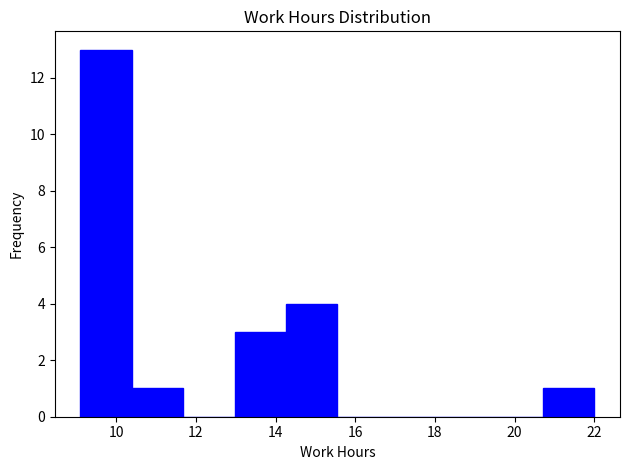

Reading left to right, transcribe this chart: for each bar, give the range it covers on the x-axis and its height. Neither the bar edges nor the heights are printed on the chart, so give them approximately, as read against the axes.

9.2 to 10.4: 13
10.4 to 11.6: 1
11.6 to 13.0: 0
13.0 to 14.2: 3
14.2 to 15.6: 4
15.6 to 16.8: 0
16.8 to 18.2: 0
18.2 to 19.4: 0
19.4 to 20.8: 0
20.8 to 22.0: 1